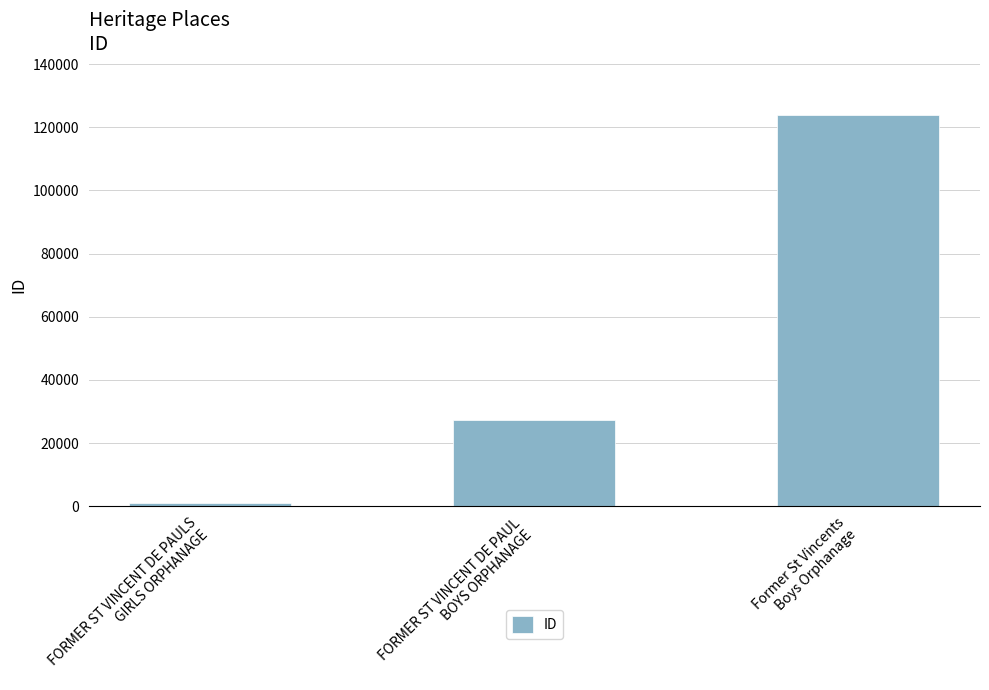

Which label corresponds to the largest value in the chart?

Former St Vincents
Boys Orphanage